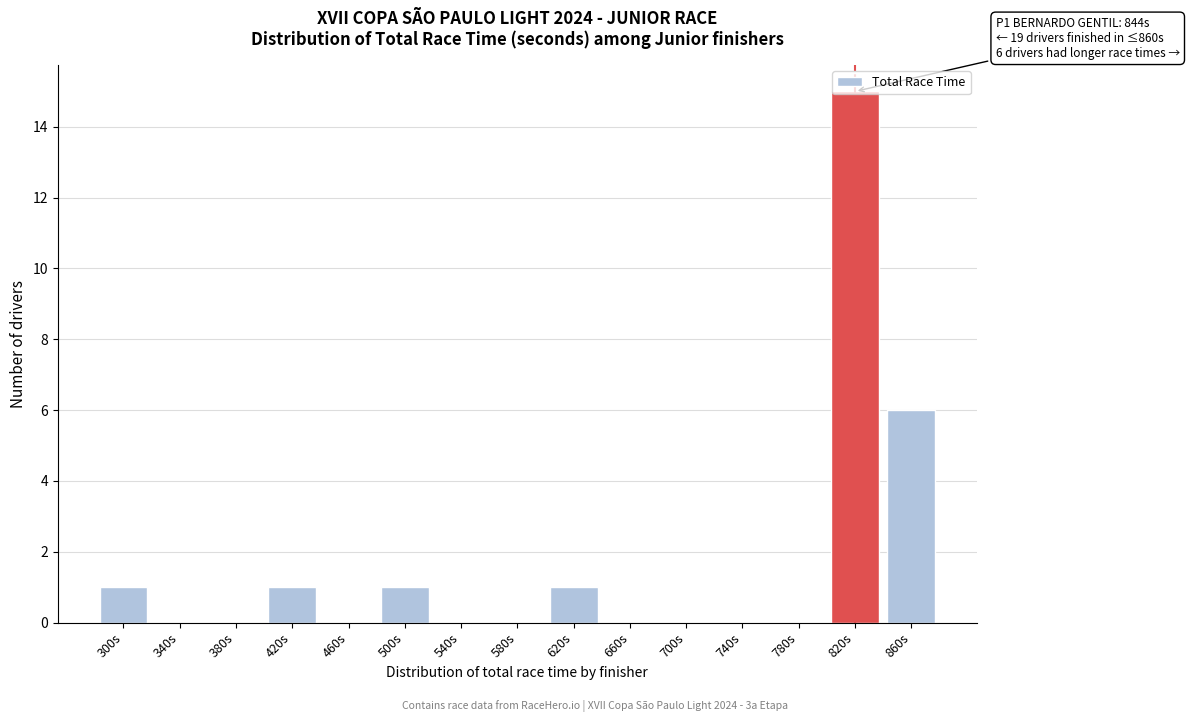

Between 660s and 820s, which is larger?

820s